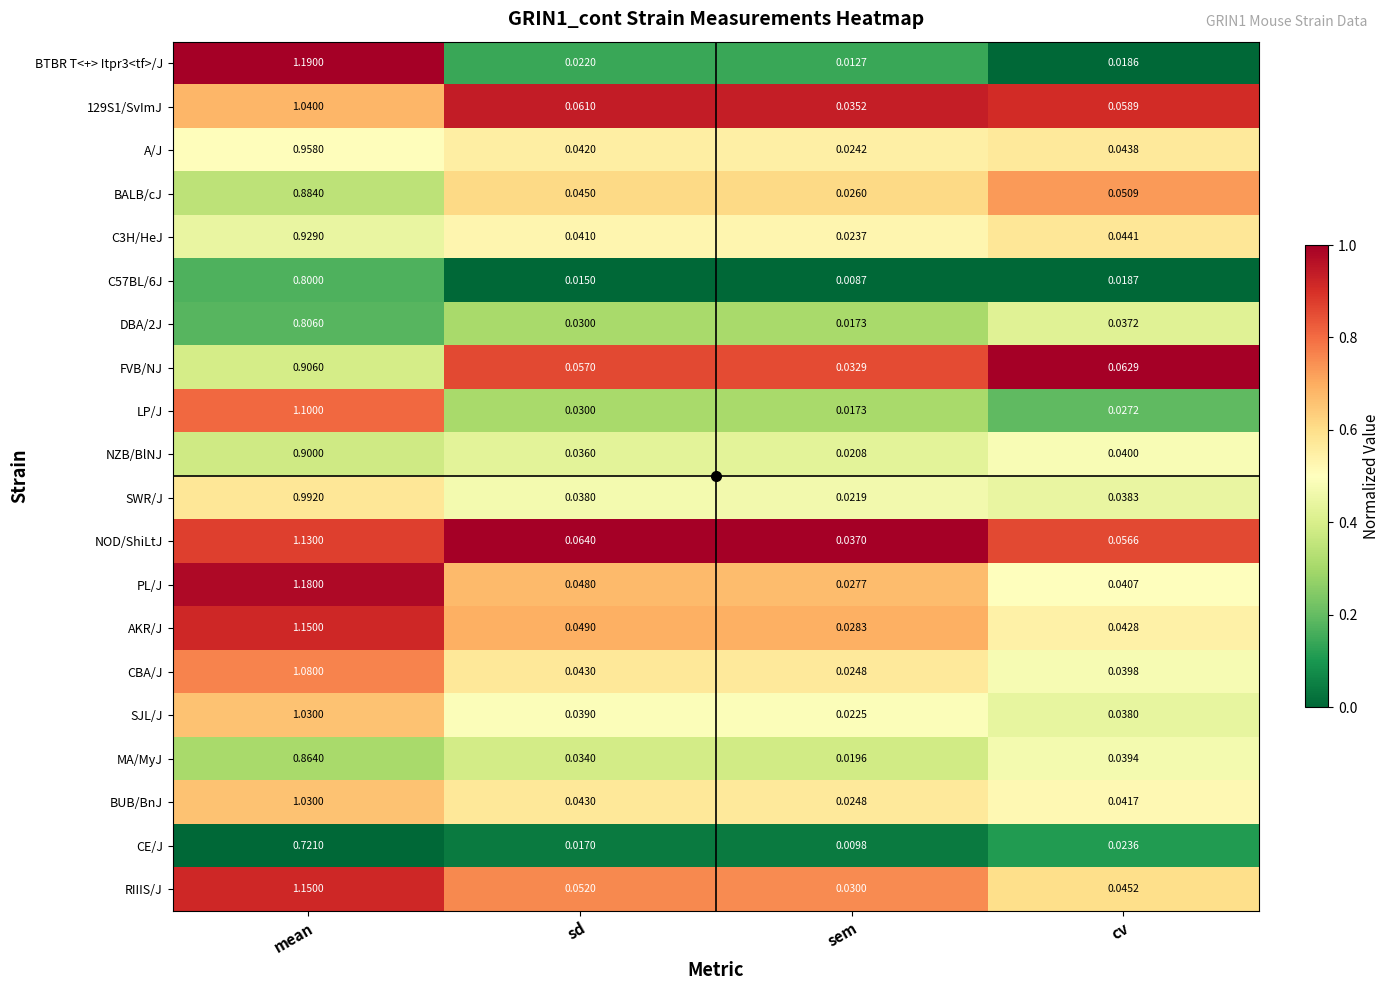

What is the total value across all series at cv?

0.8